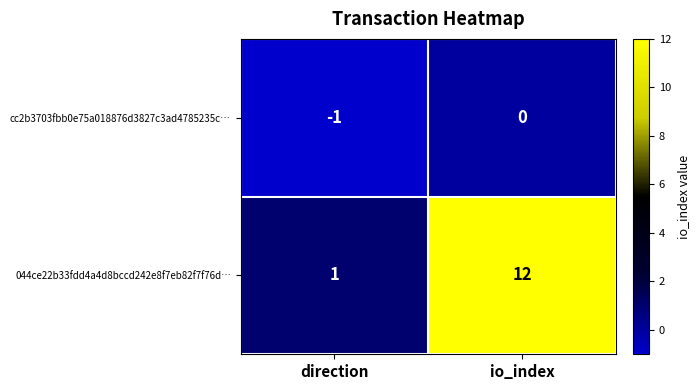

Count the number of categories in the chart.

2